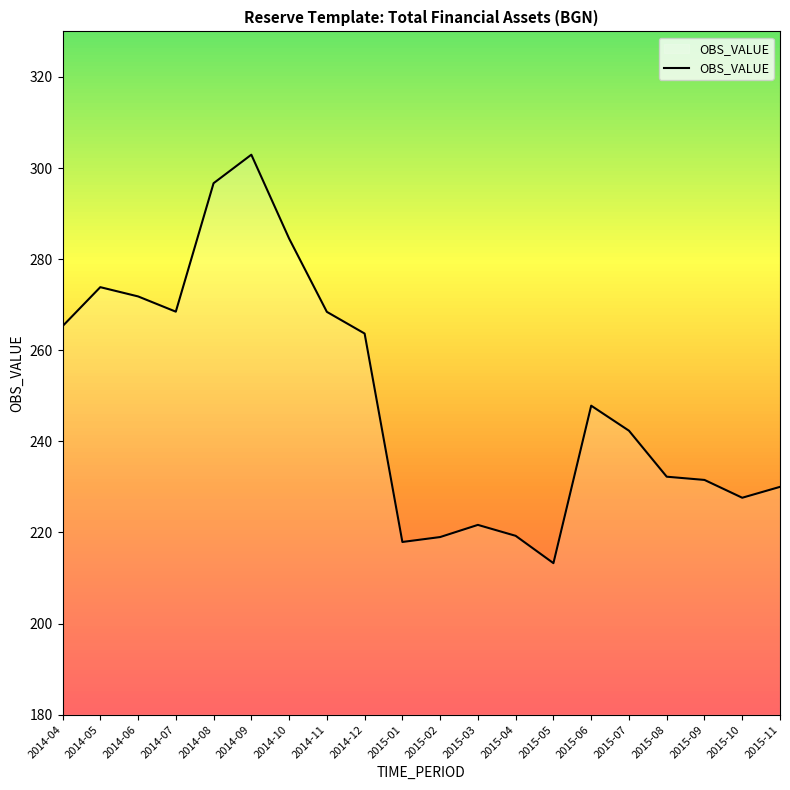

What position from the right is 2015-02?

10